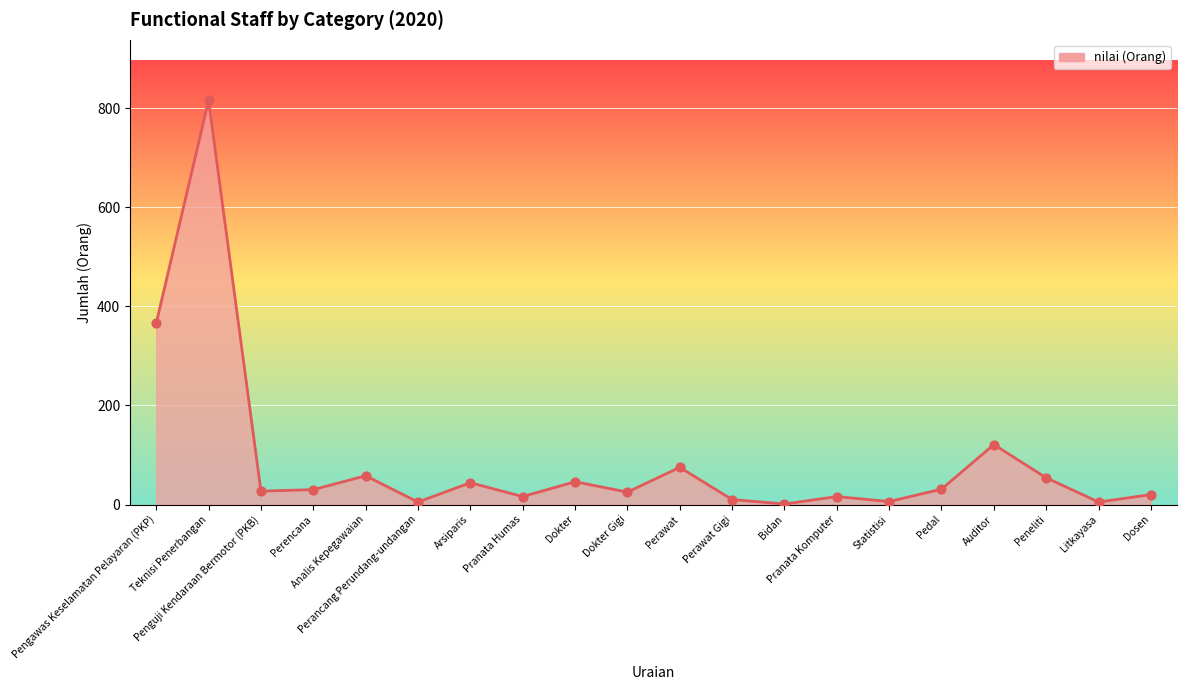

Approximately how many times larger is the value at Pengawas Keselamatan Pelayaran (PKP) compared to Statistisi?

61.0